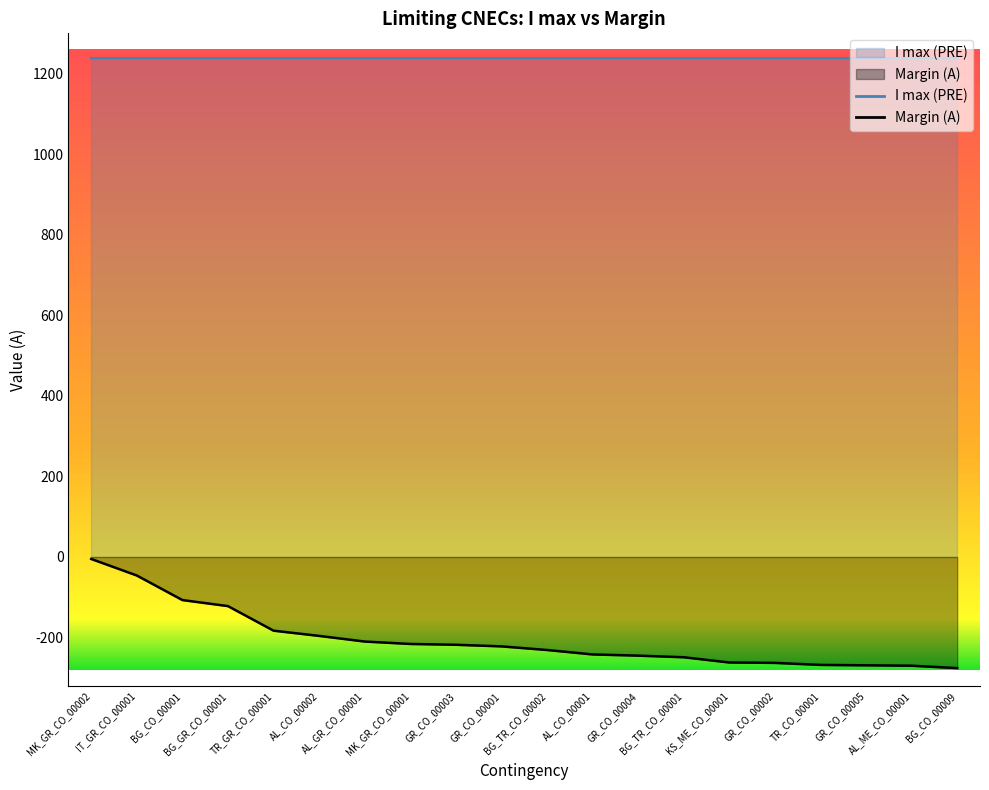

List the labels in order of value, largest first.

MK_GR_CO_00002, IT_GR_CO_00001, BG_CO_00001, BG_GR_CO_00001, TR_GR_CO_00001, AL_CO_00002, AL_GR_CO_00001, MK_GR_CO_00001, GR_CO_00003, GR_CO_00001, BG_TR_CO_00002, AL_CO_00001, GR_CO_00004, BG_TR_CO_00001, KS_ME_CO_00001, GR_CO_00002, TR_CO_00001, GR_CO_00005, AL_ME_CO_00001, BG_CO_00009